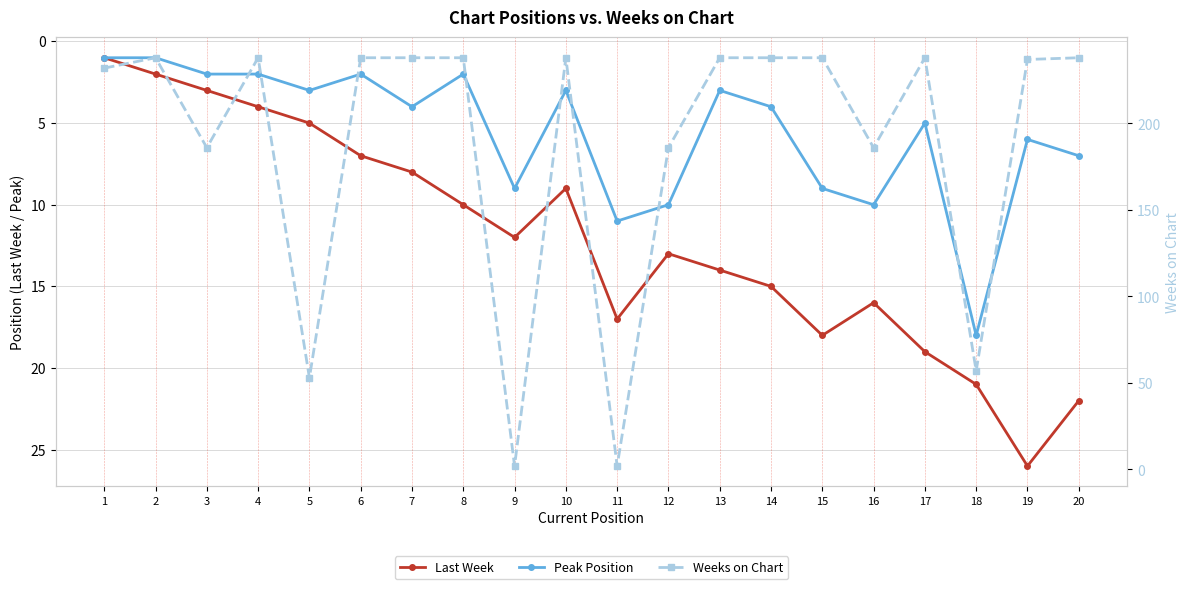

What is the spread (max minus min) of values at 20?

231